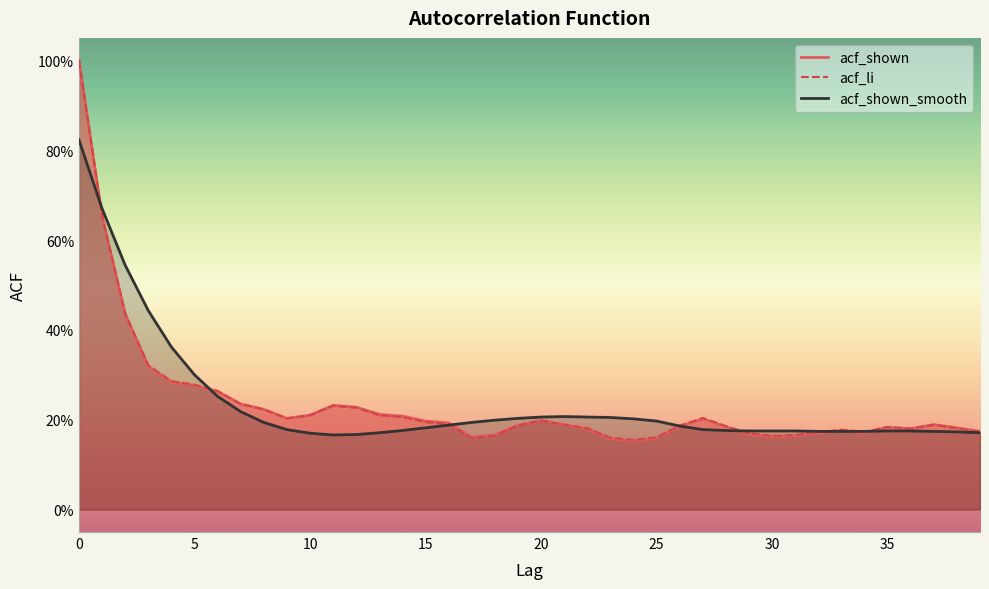

Is it true that acf_shown_smooth equals 0.2 at 30?

True